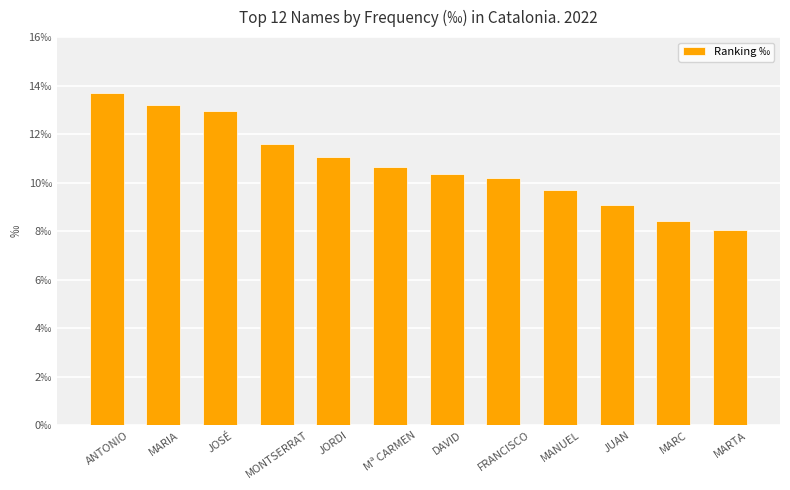

Are the bars horizontal?

No